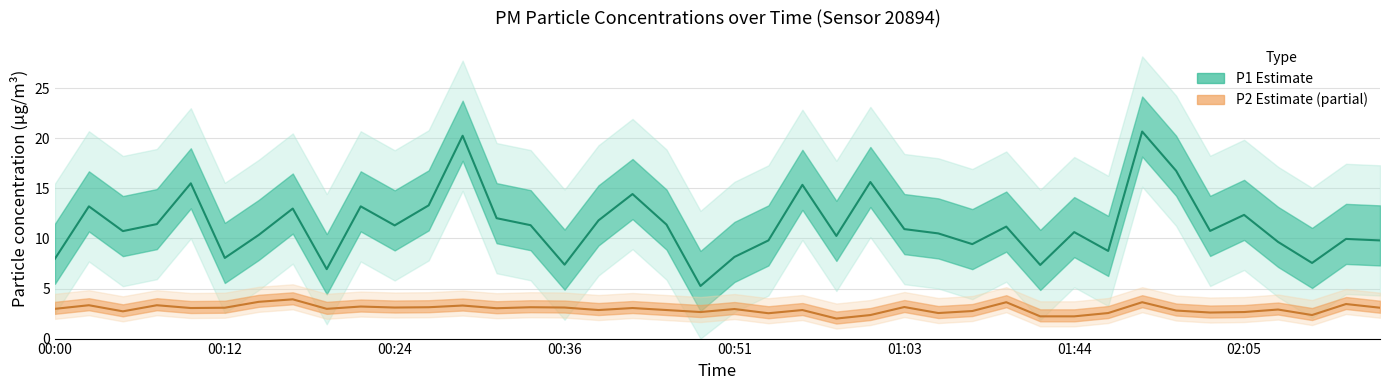

True or false: P2 has more than 1 points higher than both neighbors.

True